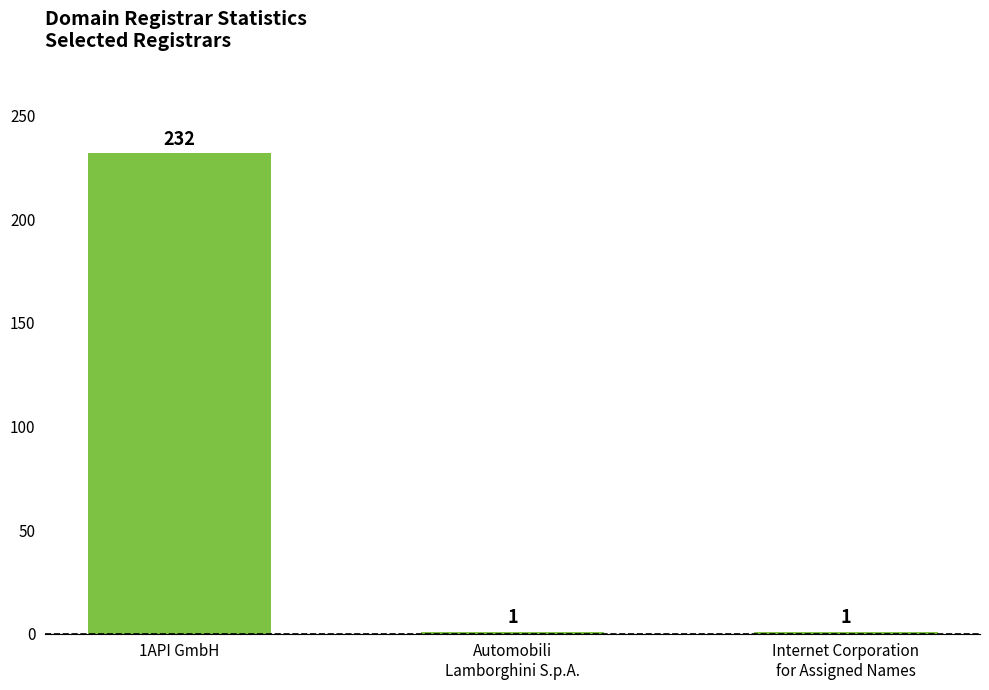

How many bars are there in total?

3